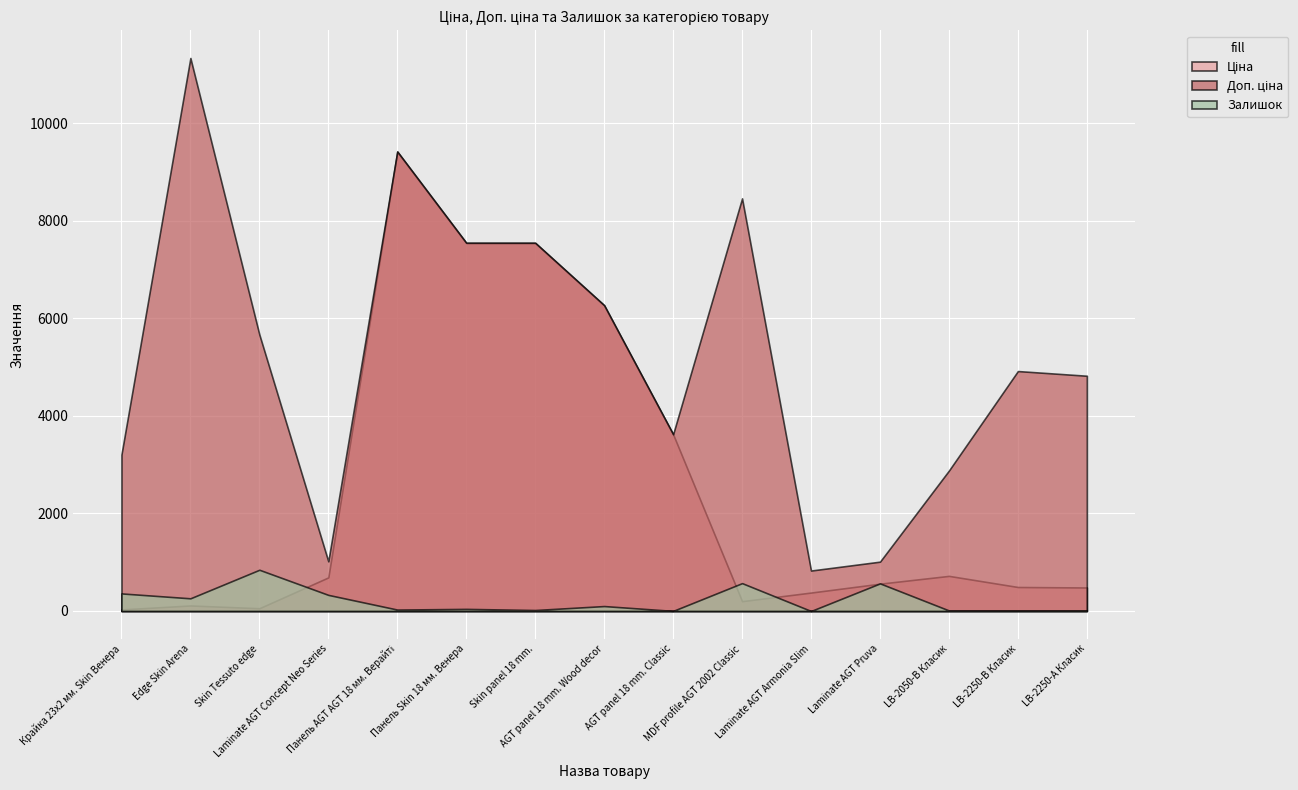

Where is the first local maximum for Доп. ціна?

Edge Skin Arena